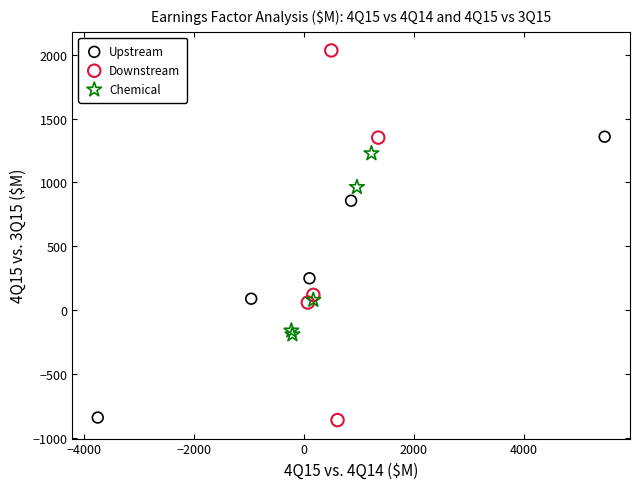

Which series has the largest Y range (max minus min)?

Downstream